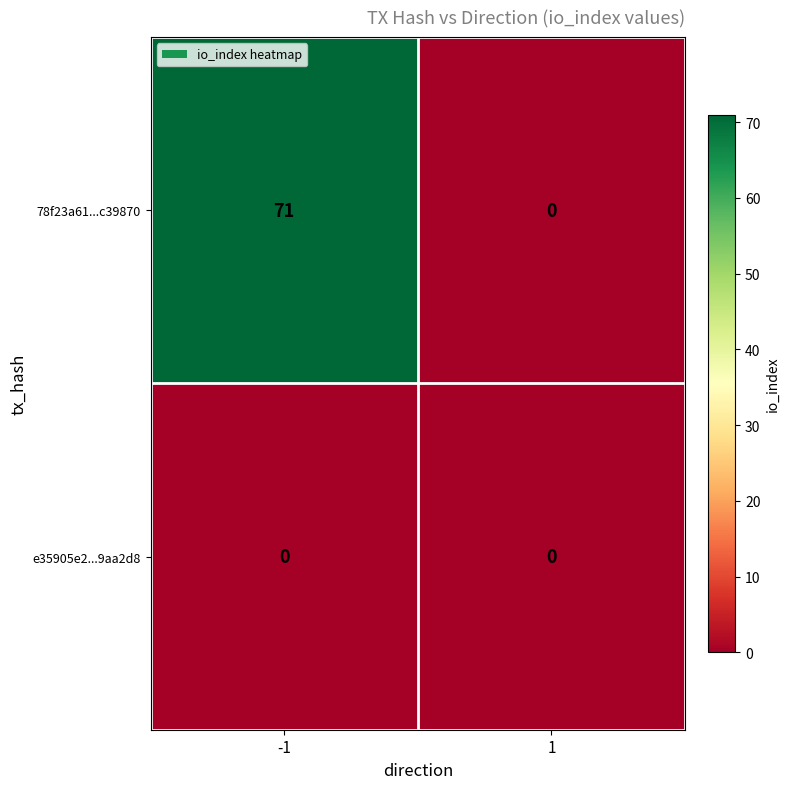

The value of e35905e2...9aa2d8 at 1 is 0. True or false?

True